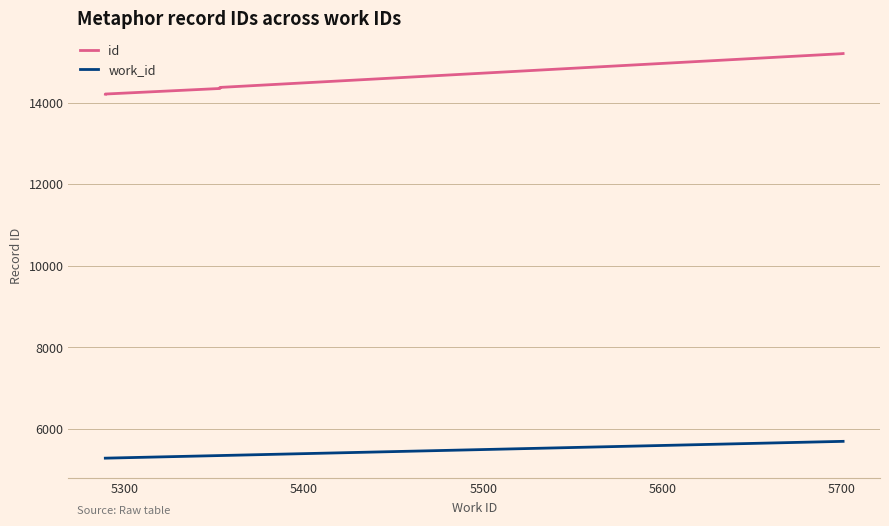

Count the number of categories in the chart.

6